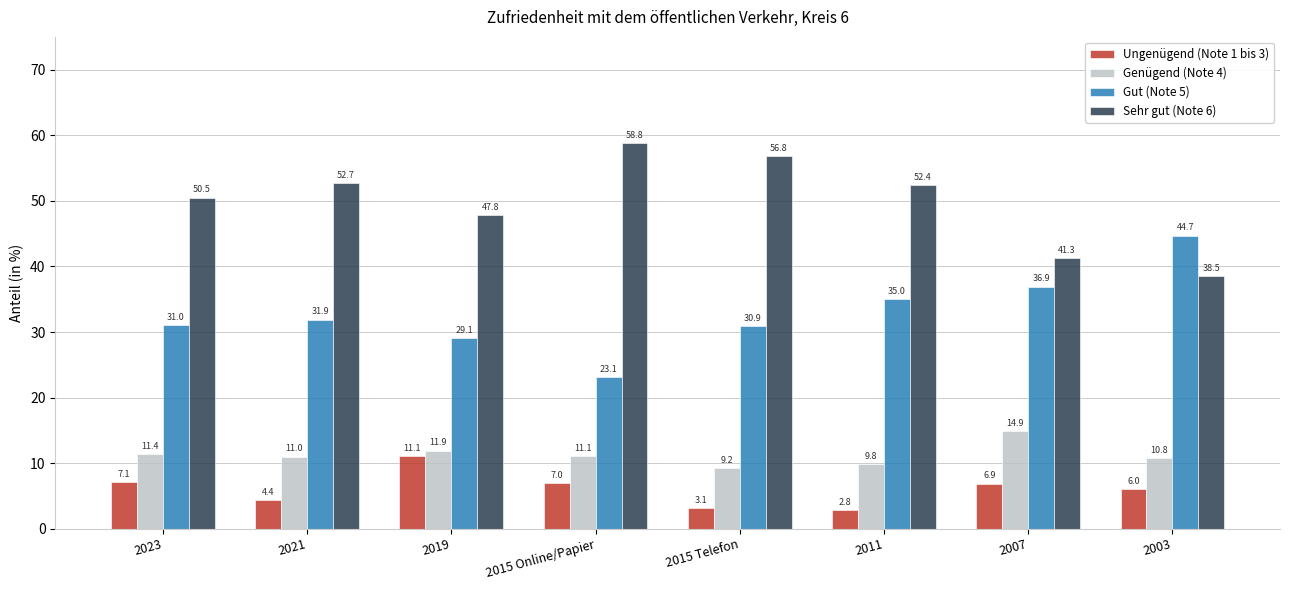

At how many categories does at least one series exceed 16?

8